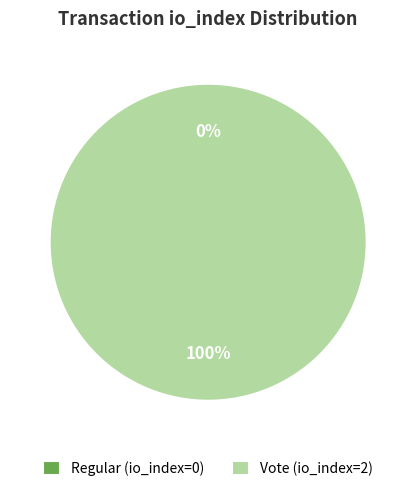

Does any single category account for the majority?

Yes